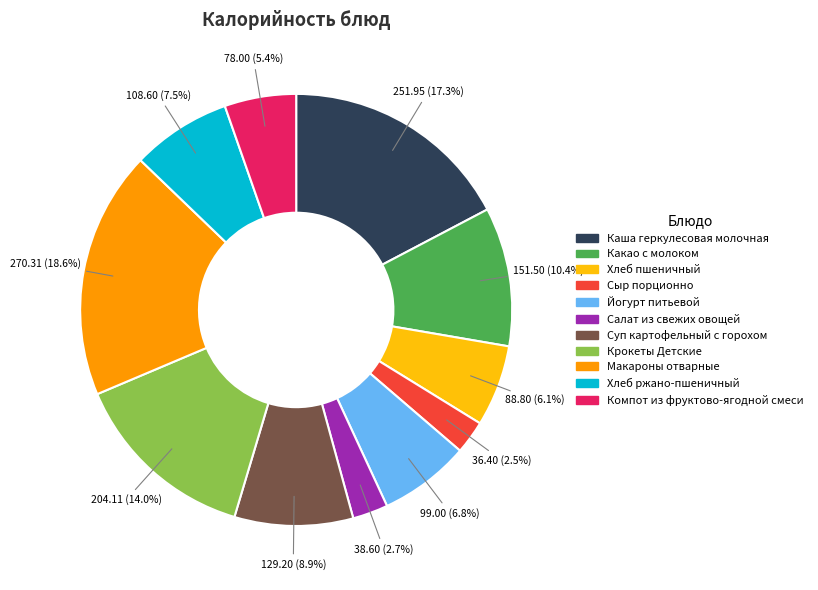

To the nearest percent, what is the difference between the largest and smallest slice percentages?

16%